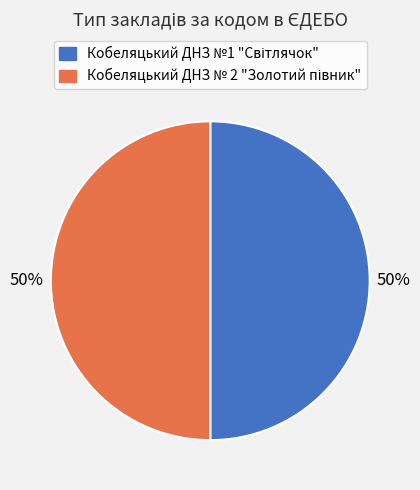

To the nearest percent, what is the average slice percentage?

50%